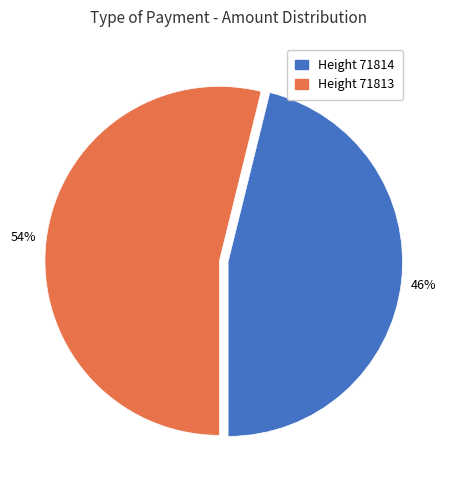

Is there any slice that represents more than half of the pie?

Yes